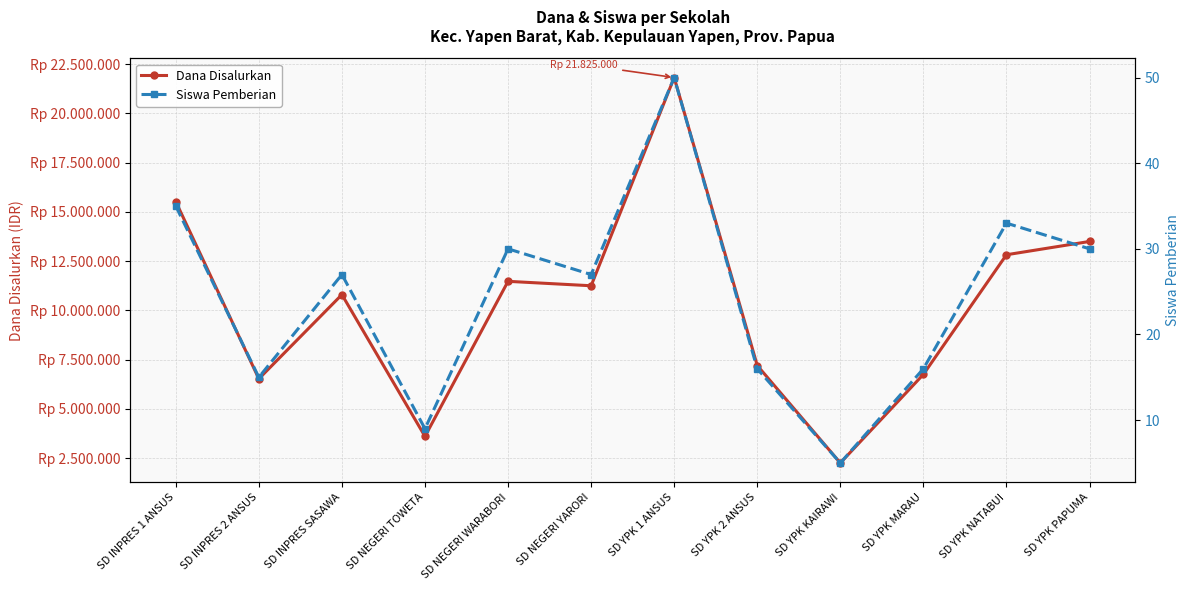

What is the maximum value shown in the chart?

21825000